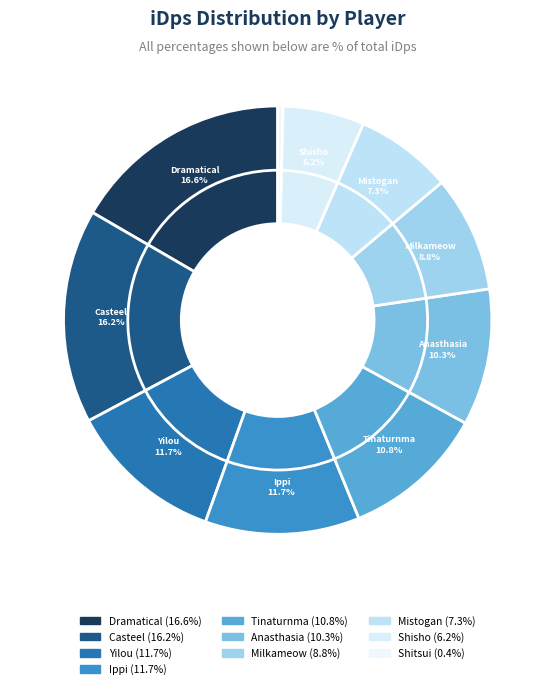

To the nearest percent, what is the combined percentage of Ippi and Yilou?

23%